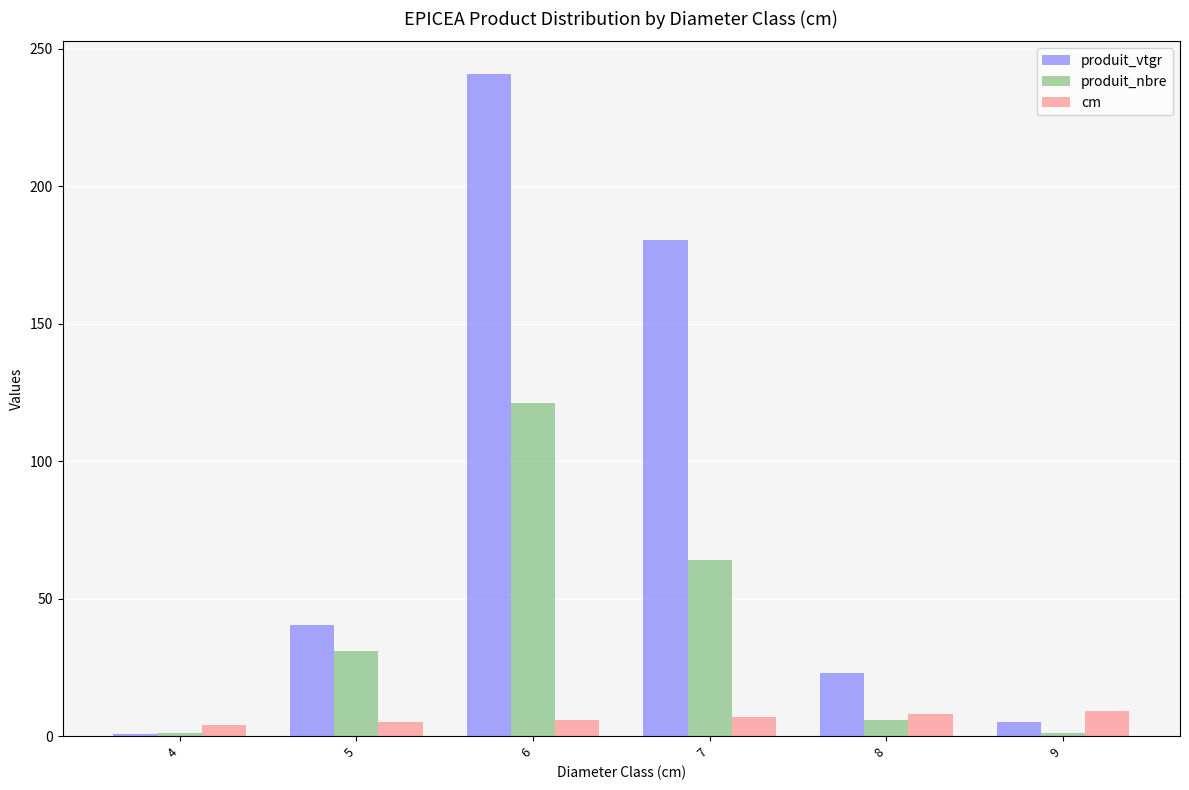

What is the spread (max minus min) of values at 8?

16.8